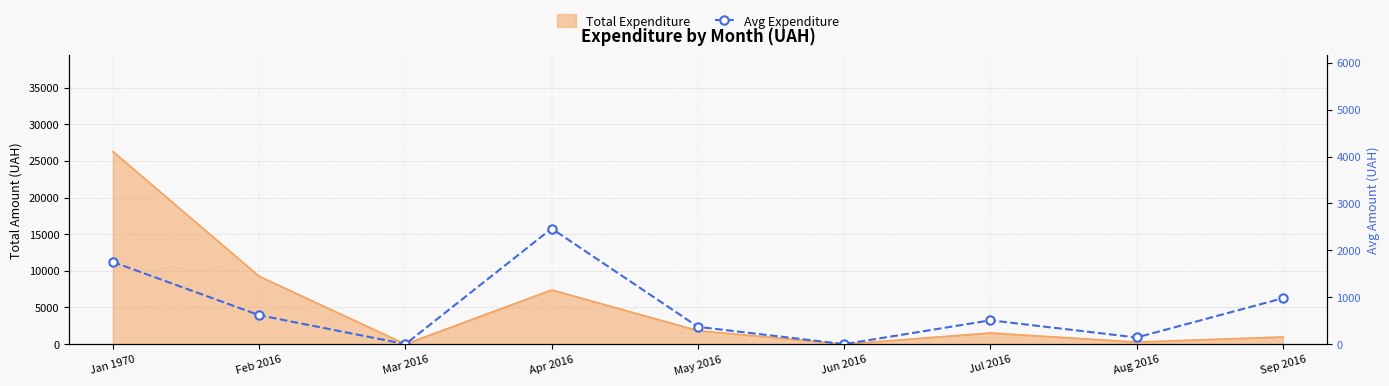

At which label is the value closest to 1232?

Sep 2016